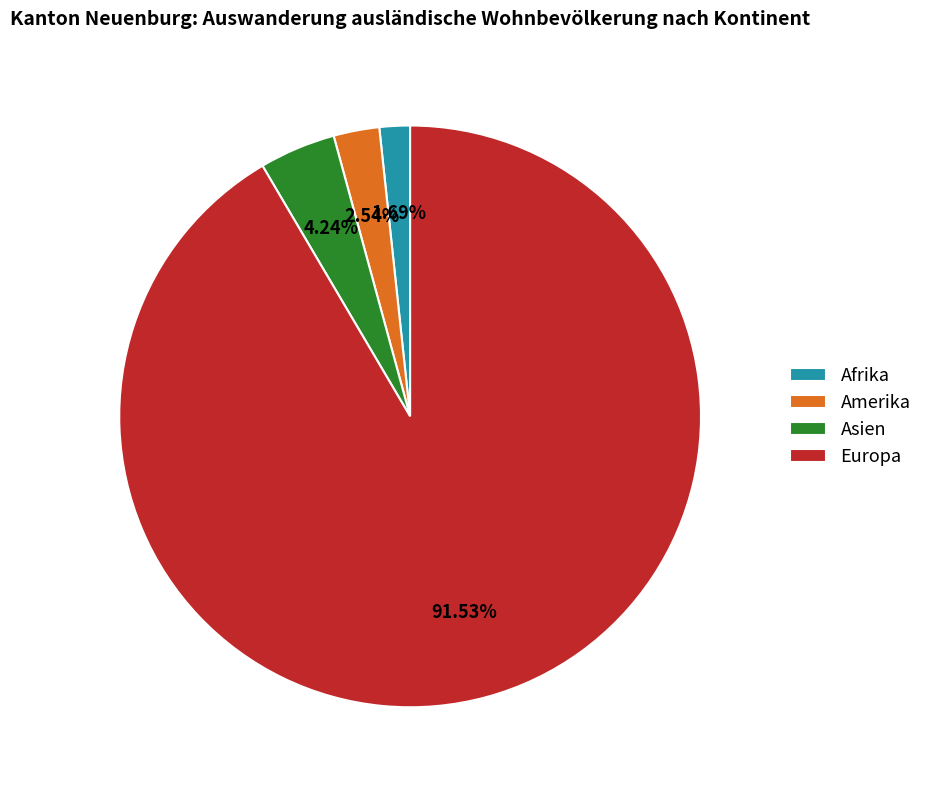

To the nearest percent, what is the difference between the largest and smallest slice percentages?

90%